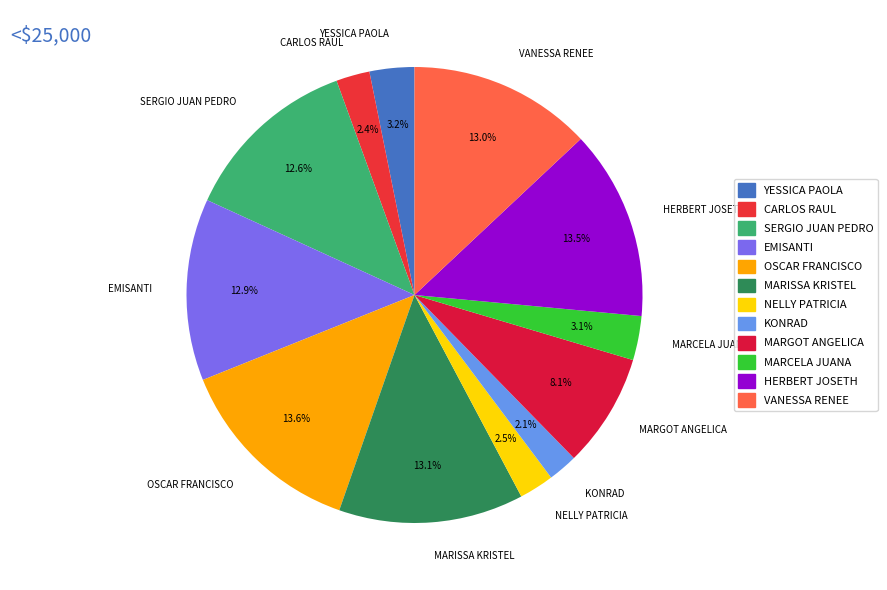

Do NELLY PATRICIA and VANESSA RENEE together represent more than half of the pie?

No